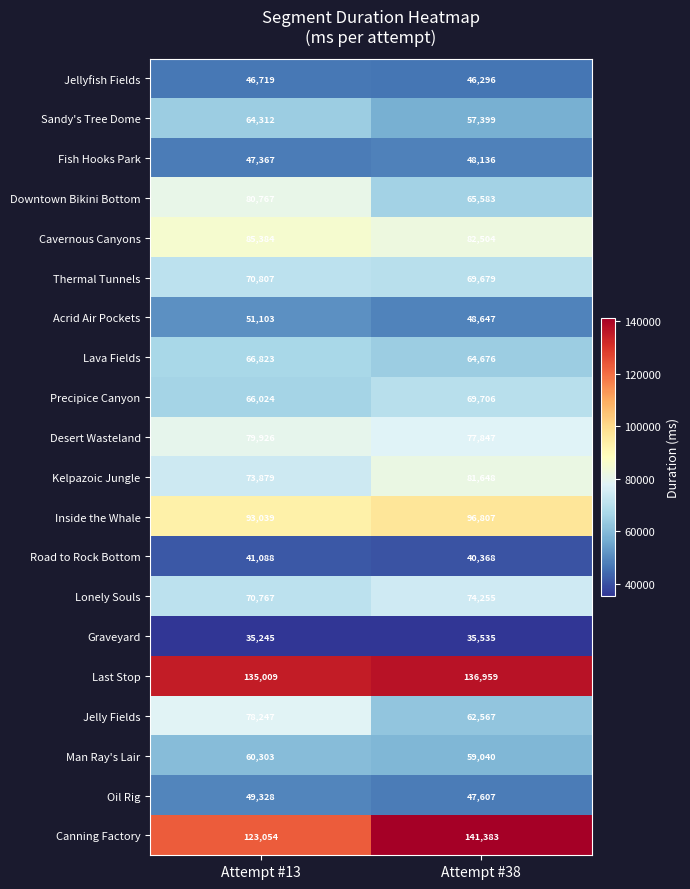

Which label corresponds to the smallest value in the chart?

Attempt #13